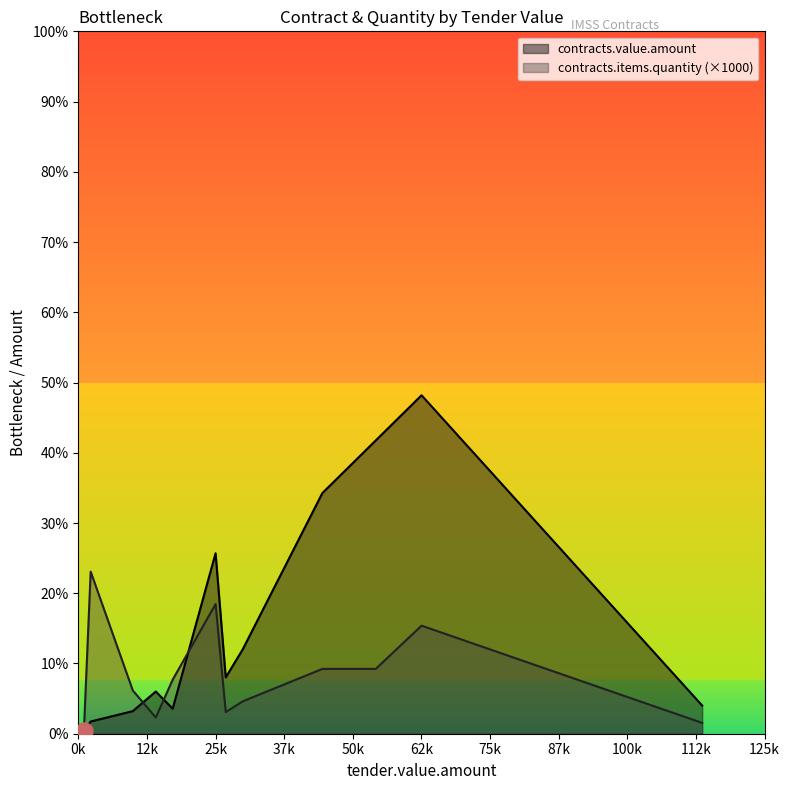

Which series has the largest total across all categories?

contracts.value.amount